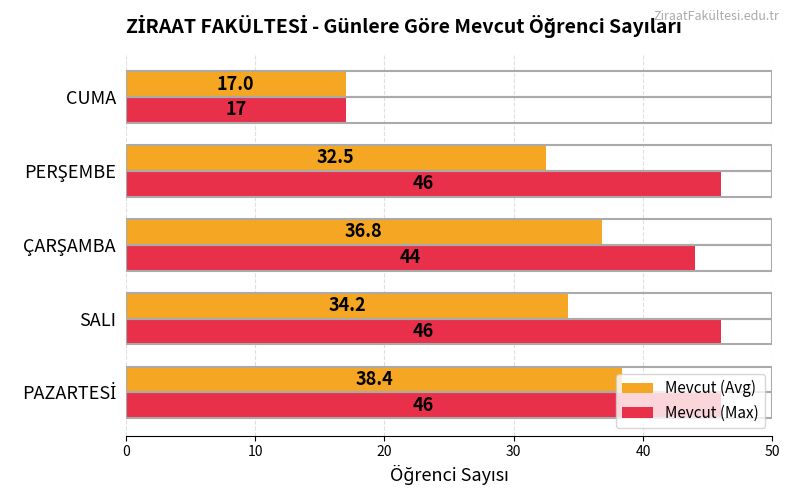

Between SALI and CUMA, which series saw the biggest shift?

Mevcut (Max)